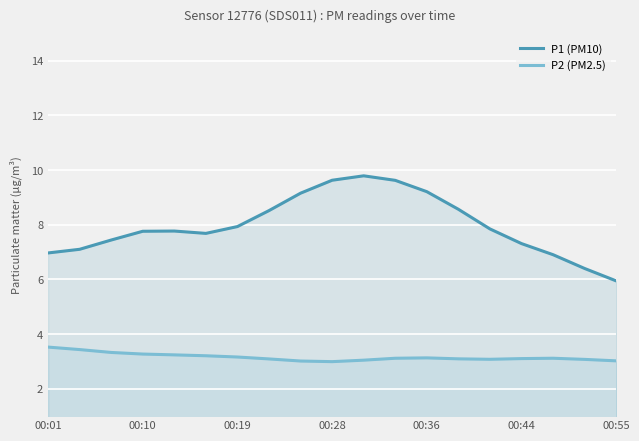

Reading left to right, list all the values displayed in this chart.

P1 (PM10): 7.0	7.1	7.4	7.8	7.8	7.7	7.9	8.5	9.2	9.6	9.8	9.6	9.2	8.6	7.8	7.3	6.9	6.4	5.9
P2 (PM2.5): 3.5	3.4	3.3	3.3	3.2	3.2	3.2	3.1	3.0	3.0	3.0	3.1	3.1	3.1	3.1	3.1	3.1	3.1	3.0